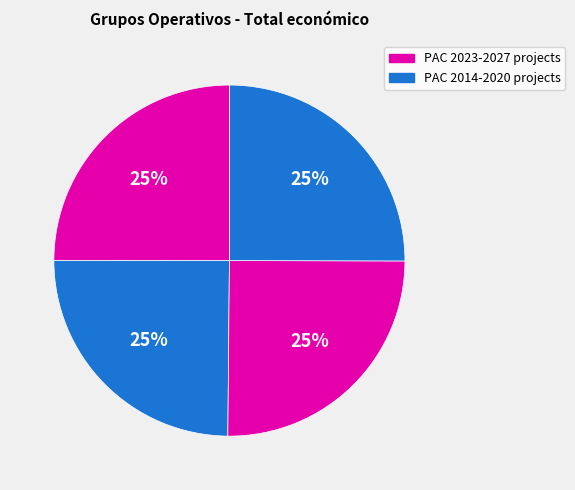

How many slices are in this pie chart?

4